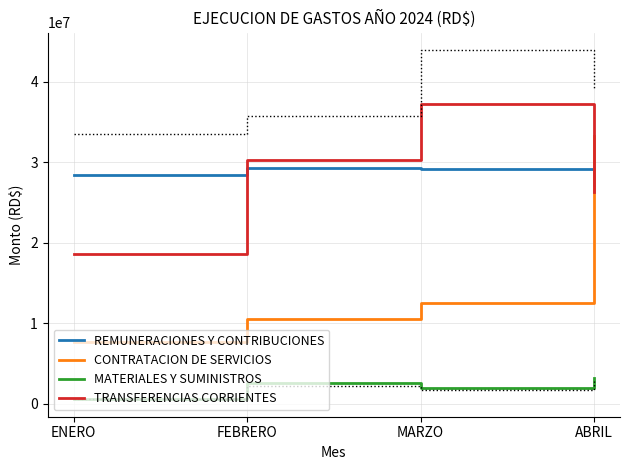

What is the maximum value shown in the chart?

37239302.4